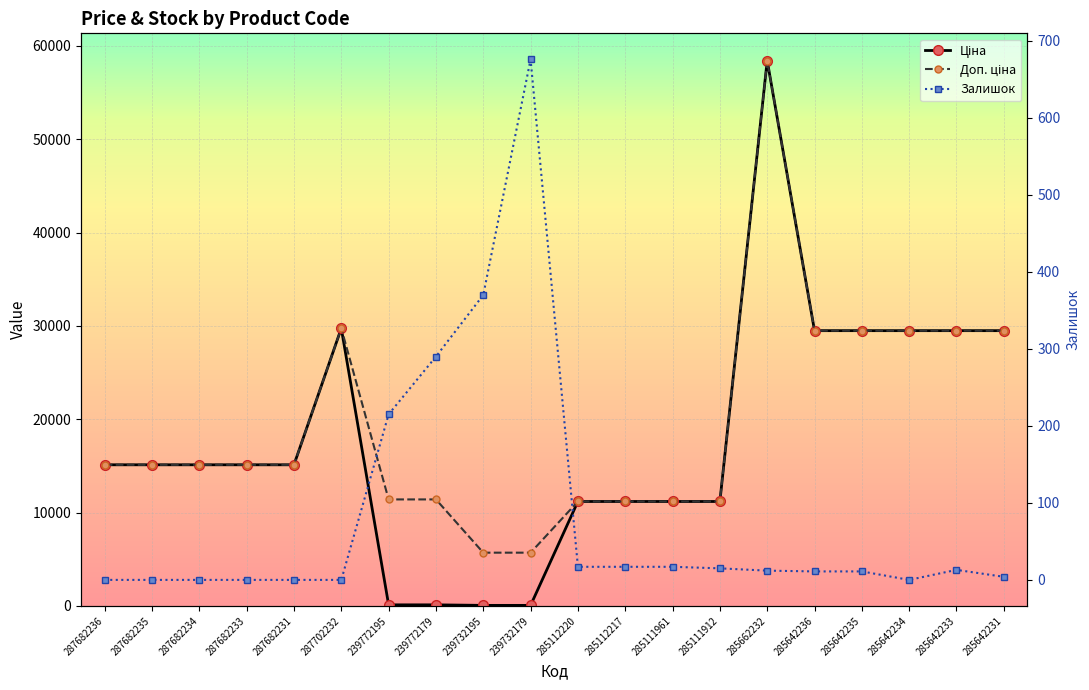

Rank the series by their maximum value, from highest to lowest.

Ціна, Доп. ціна, Залишок